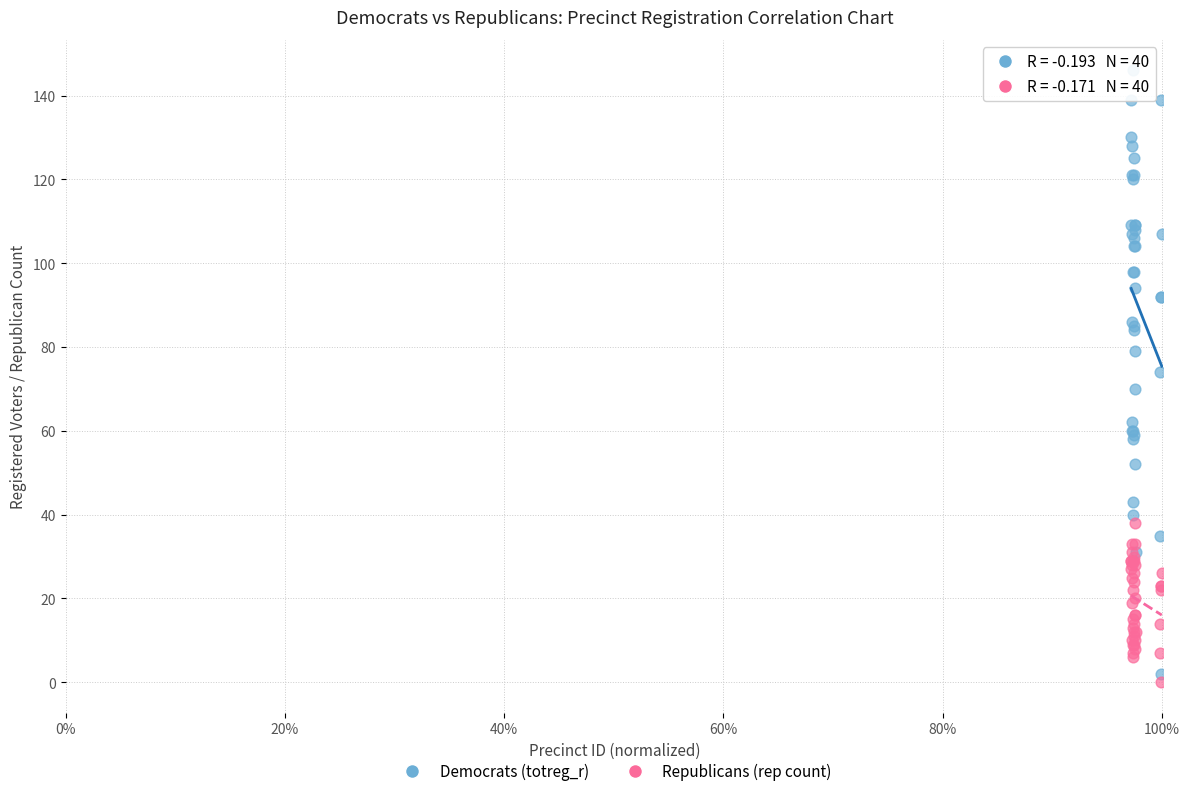

Which series has the widest spread of Y values?

Democrats (totreg_r)